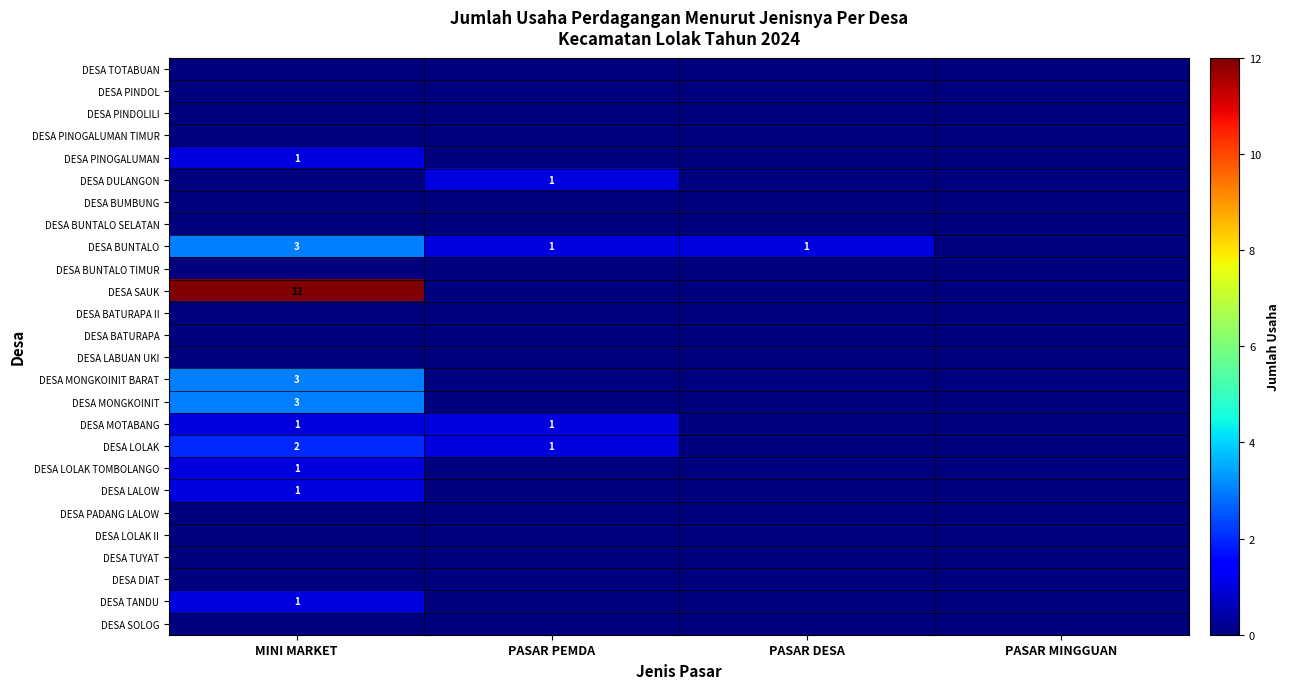

Is it true that DESA DULANGON equals 0 at PASAR DESA?

True